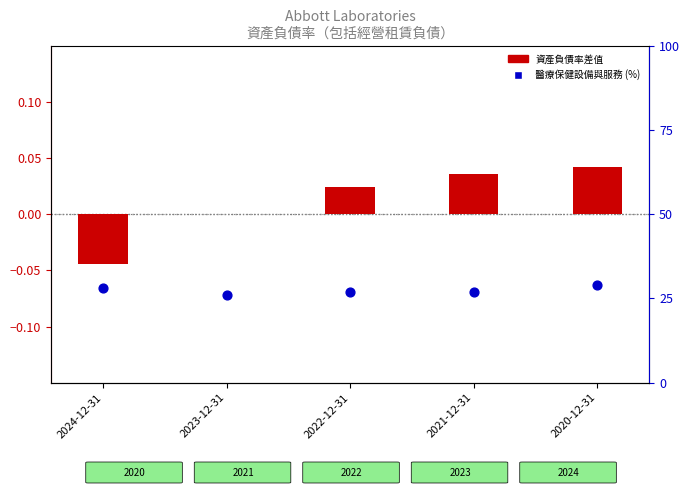

What are all the series names shown in the legend?

資產負債率差值, 醫療保健設備與服務 (%)